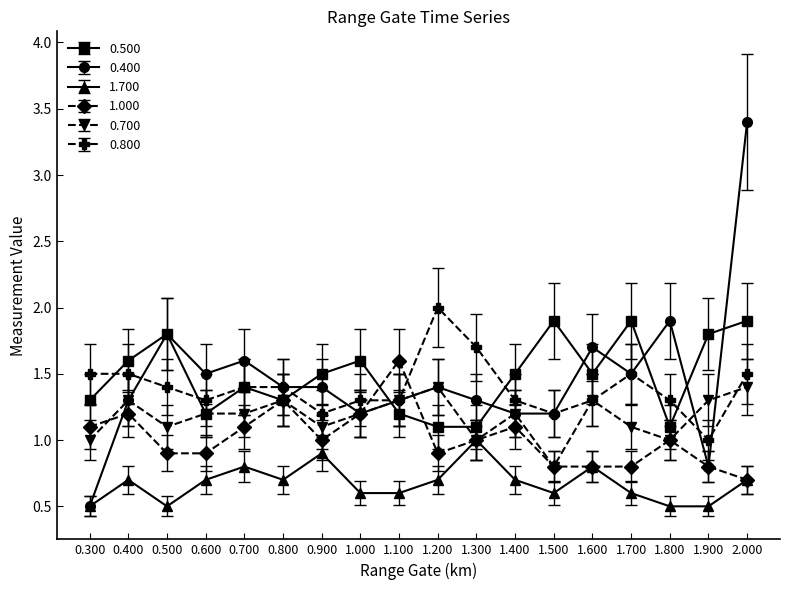

At which category is the sum across all series the highest?

2.000